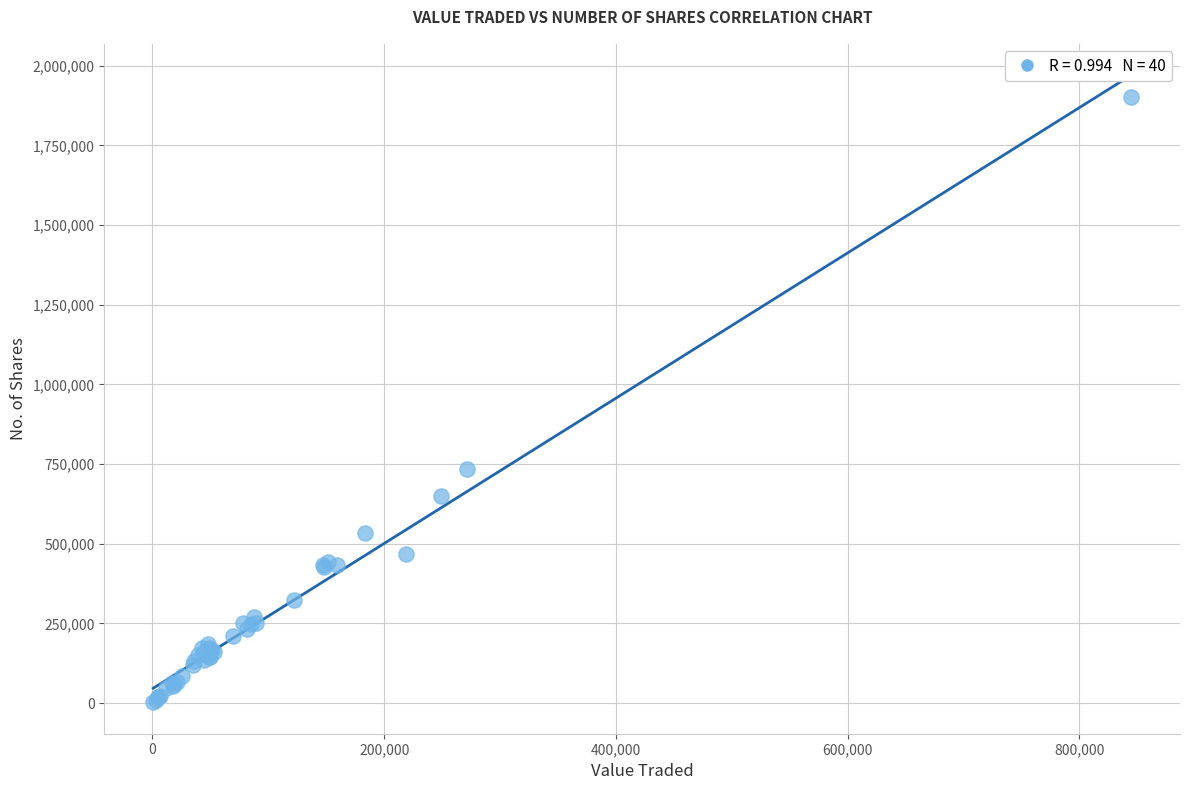

What Y value in the scatter plot is closest to 952581?

734104